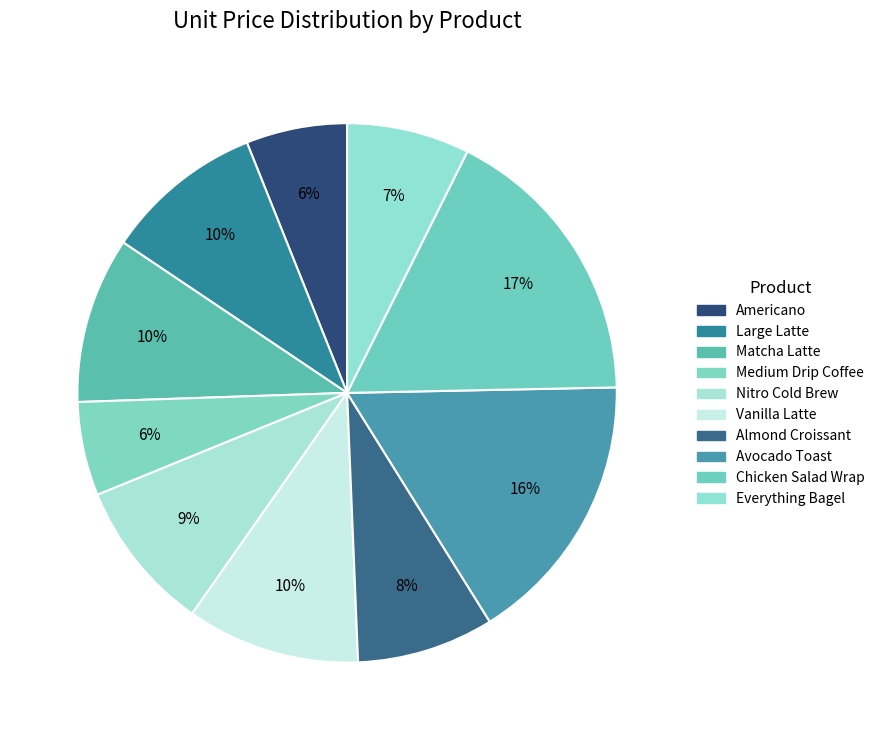

Which category has the biggest portion of the pie?

Chicken Salad Wrap